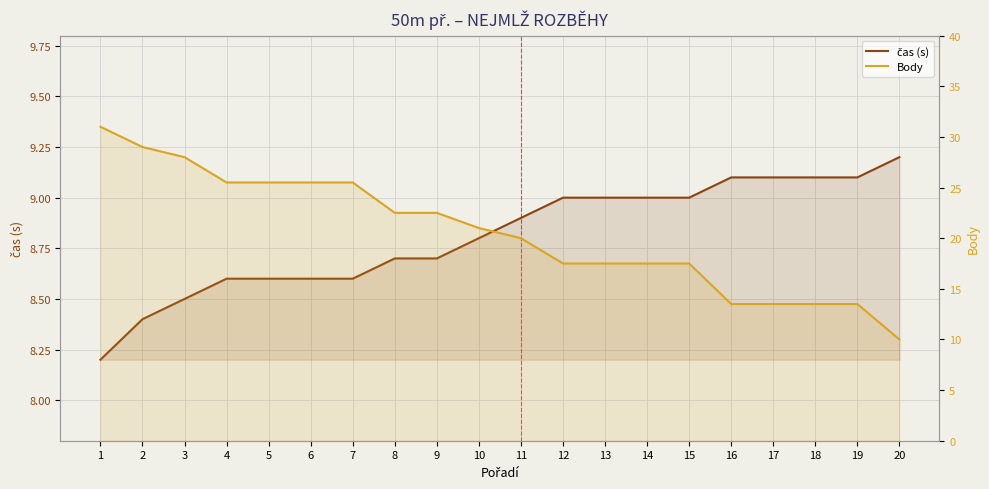

Which category has the highest value in the čas (s) series?

20